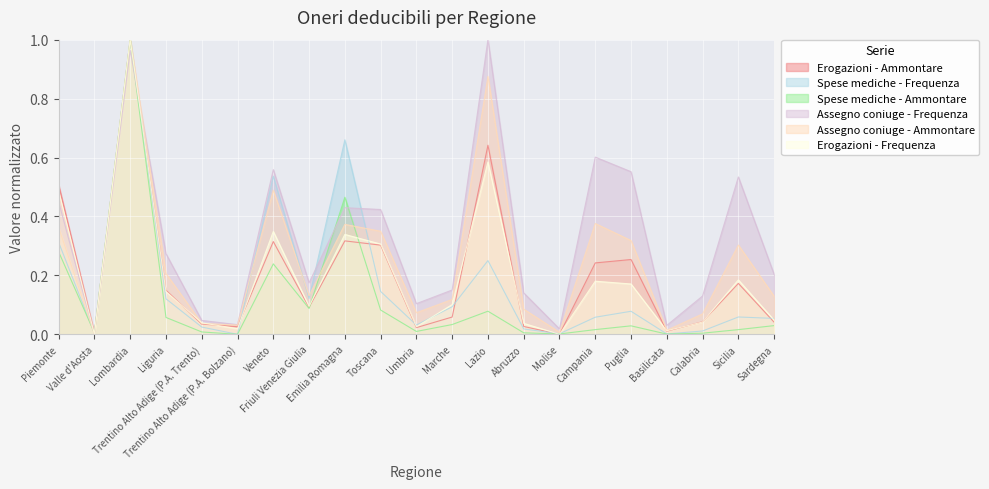

What are all the series names shown in the legend?

Erogazioni - Ammontare, Spese mediche - Frequenza, Spese mediche - Ammontare, Assegno coniuge - Frequenza, Assegno coniuge - Ammontare, Erogazioni - Frequenza